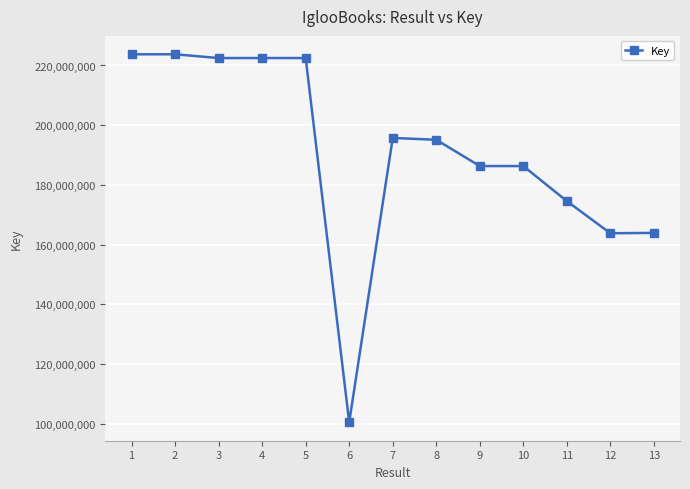

Which label corresponds to the smallest value in the chart?

6